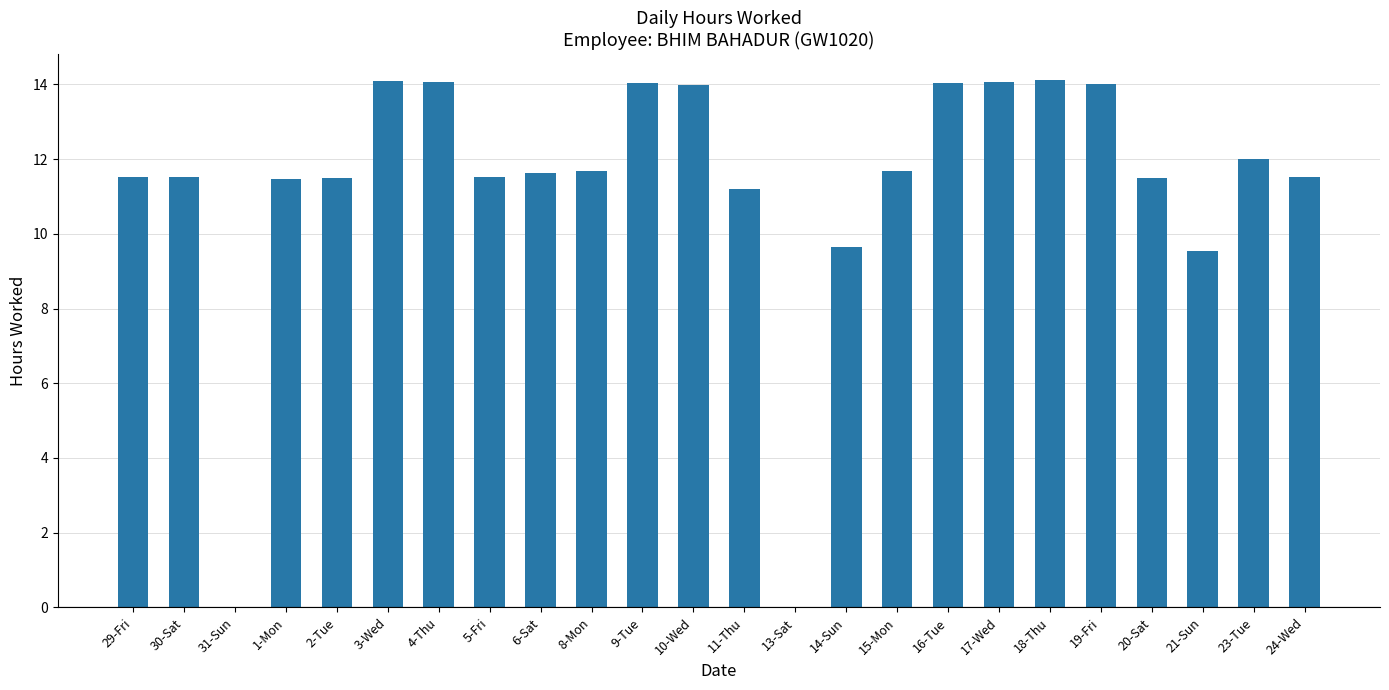

The value at 8-Mon is 11.7. True or false?

True